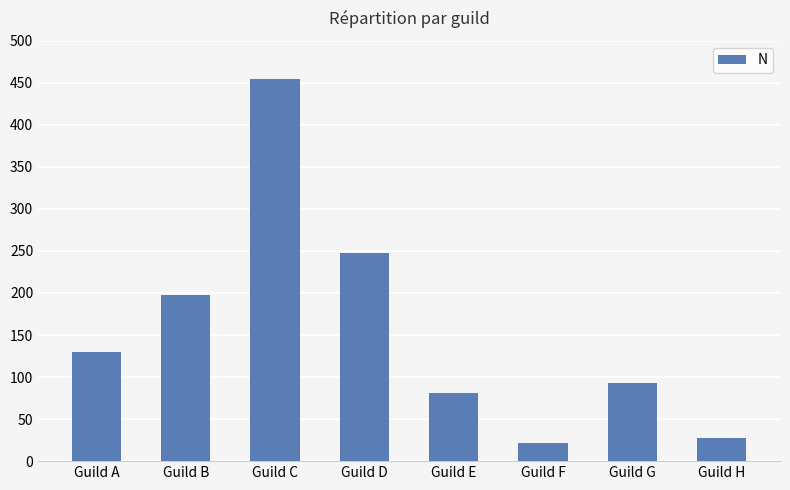

What is the maximum value shown in the chart?

454